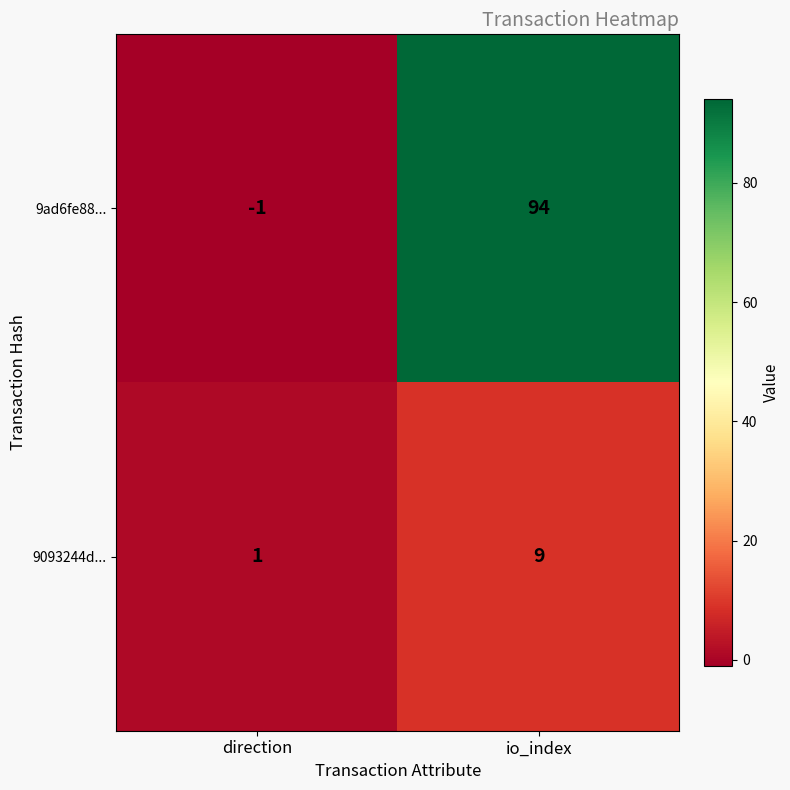

What is the difference between the 9ad6fe88... values at direction and io_index?

95